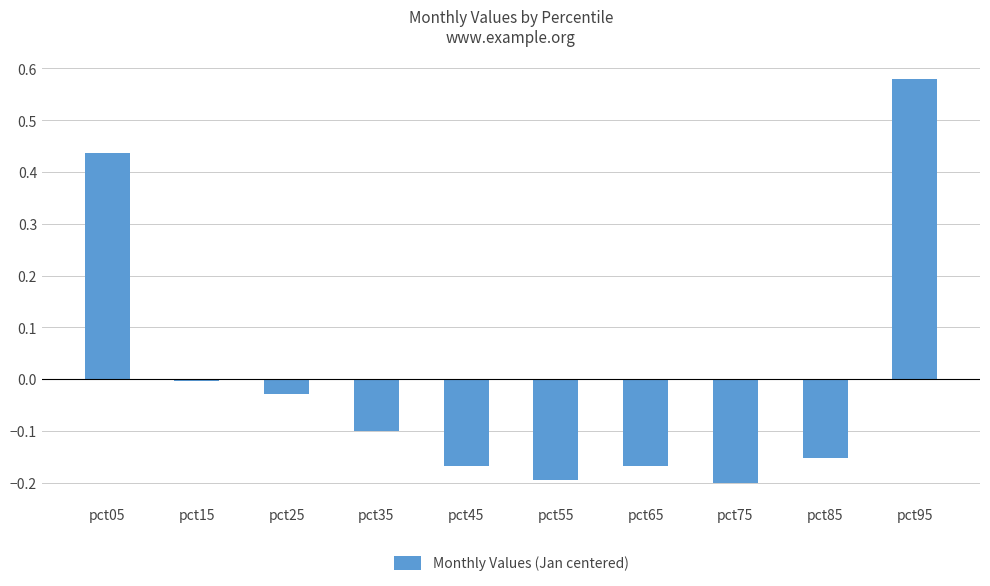

The value at pct05 is 0.7. True or false?

False